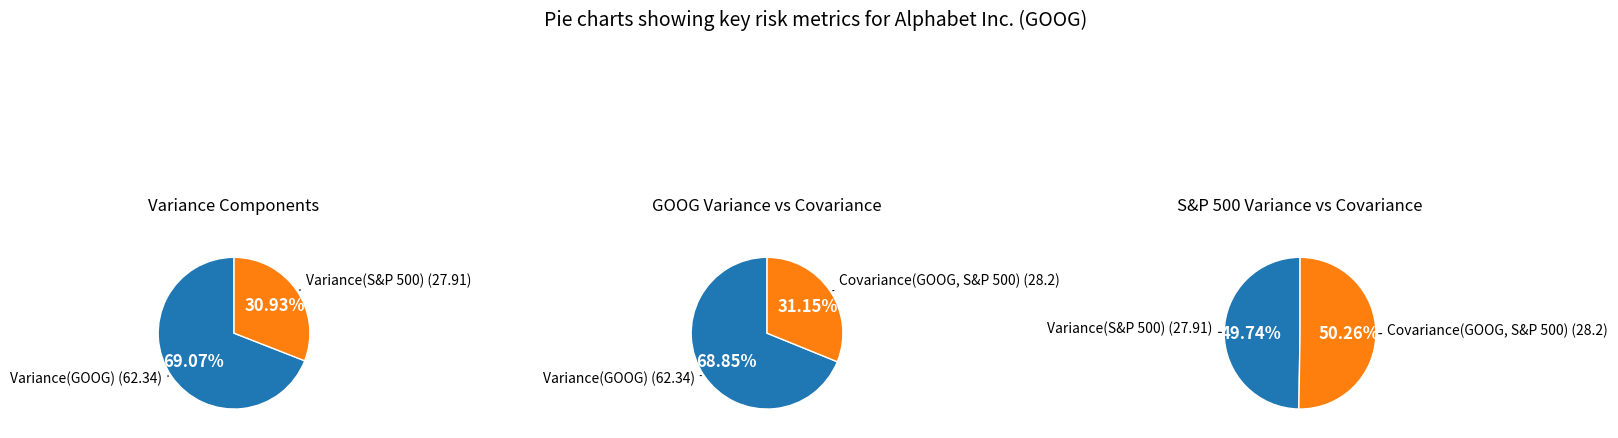

Which slice is the largest?

Variance(GOOG)